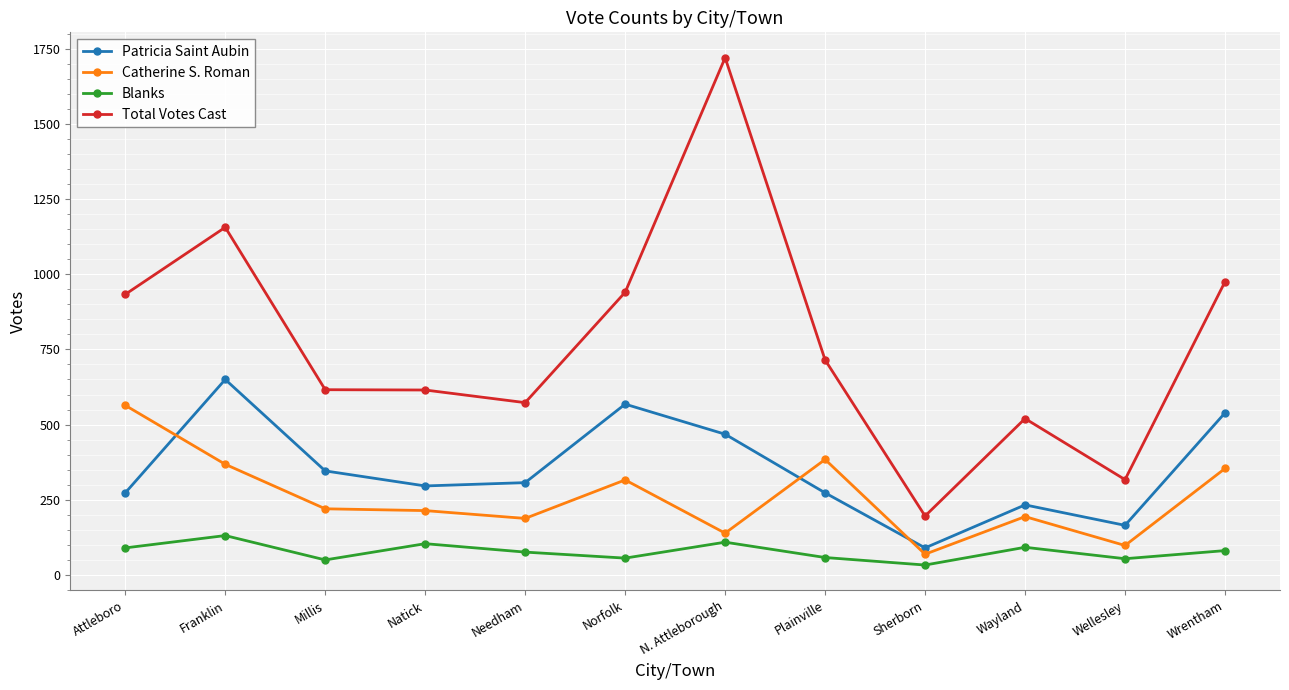

Which series has the largest range (max minus min)?

Total Votes Cast